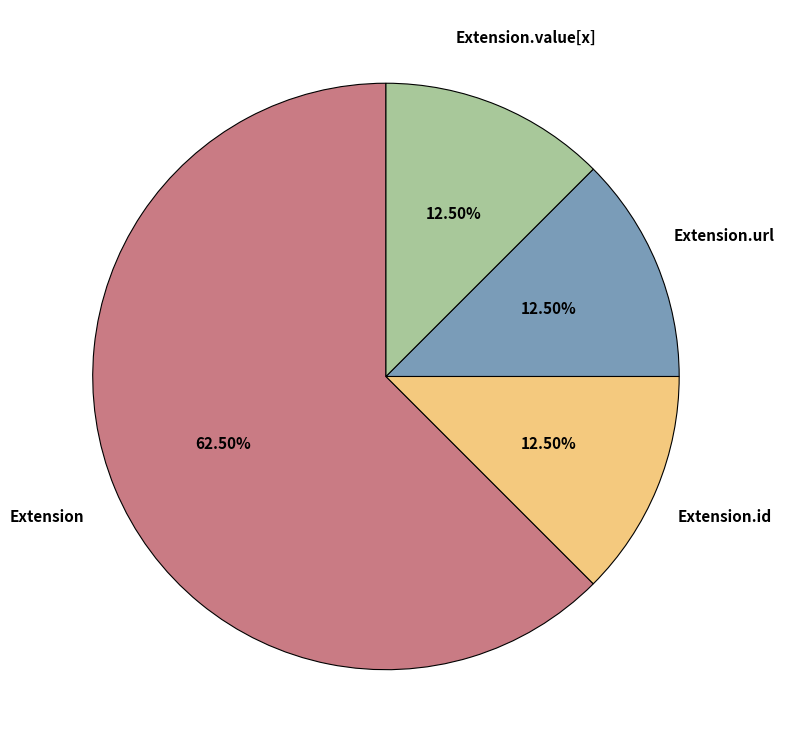

Count the number of slices in the pie.

4